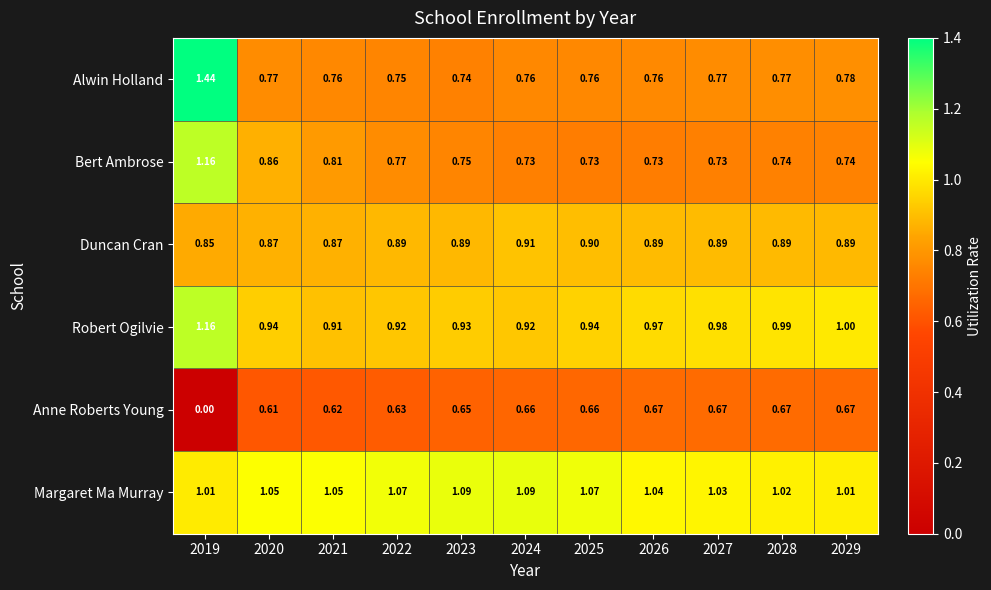

Which series has the largest total across all categories?

Margaret Ma Murray